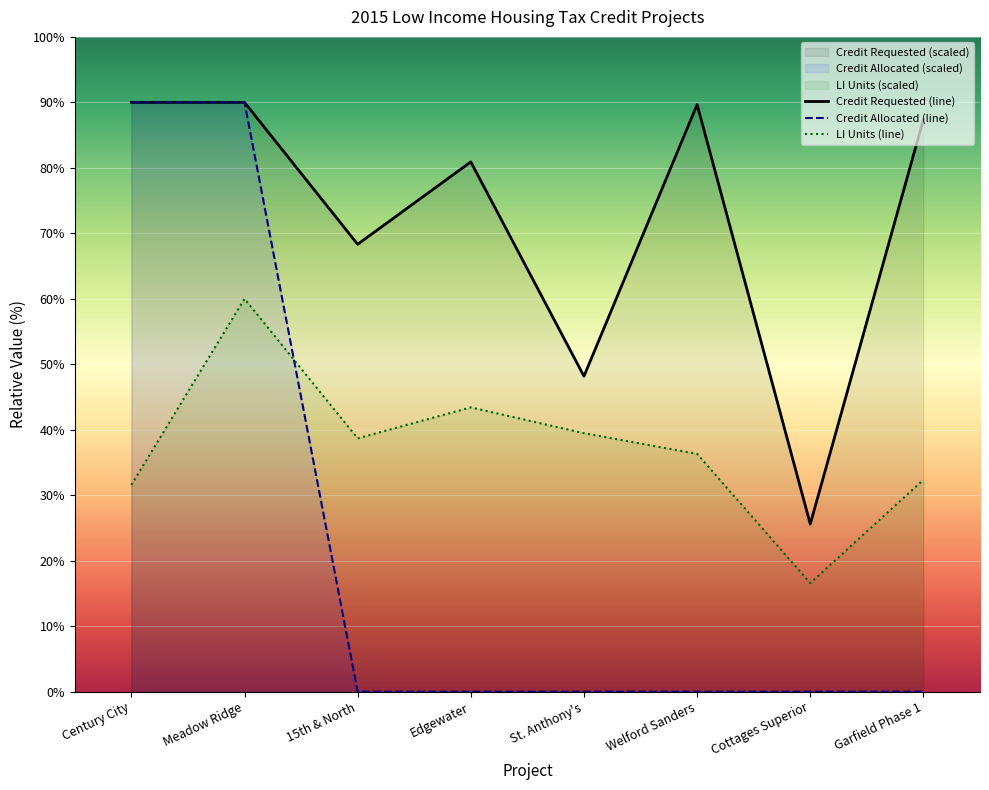

Which category has the highest value in the Credit Requested series?

Century City